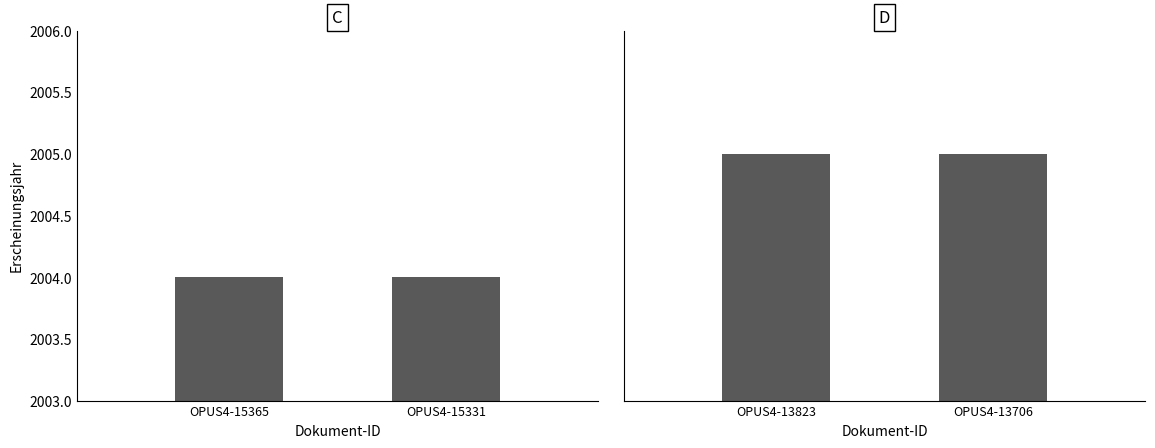

How many bars are there in total?

4